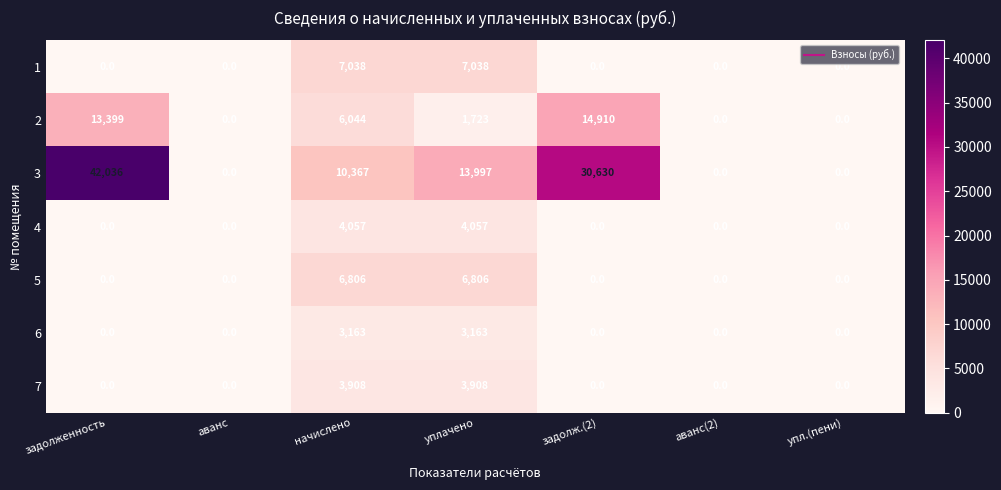

Which series has the largest range (max minus min)?

3